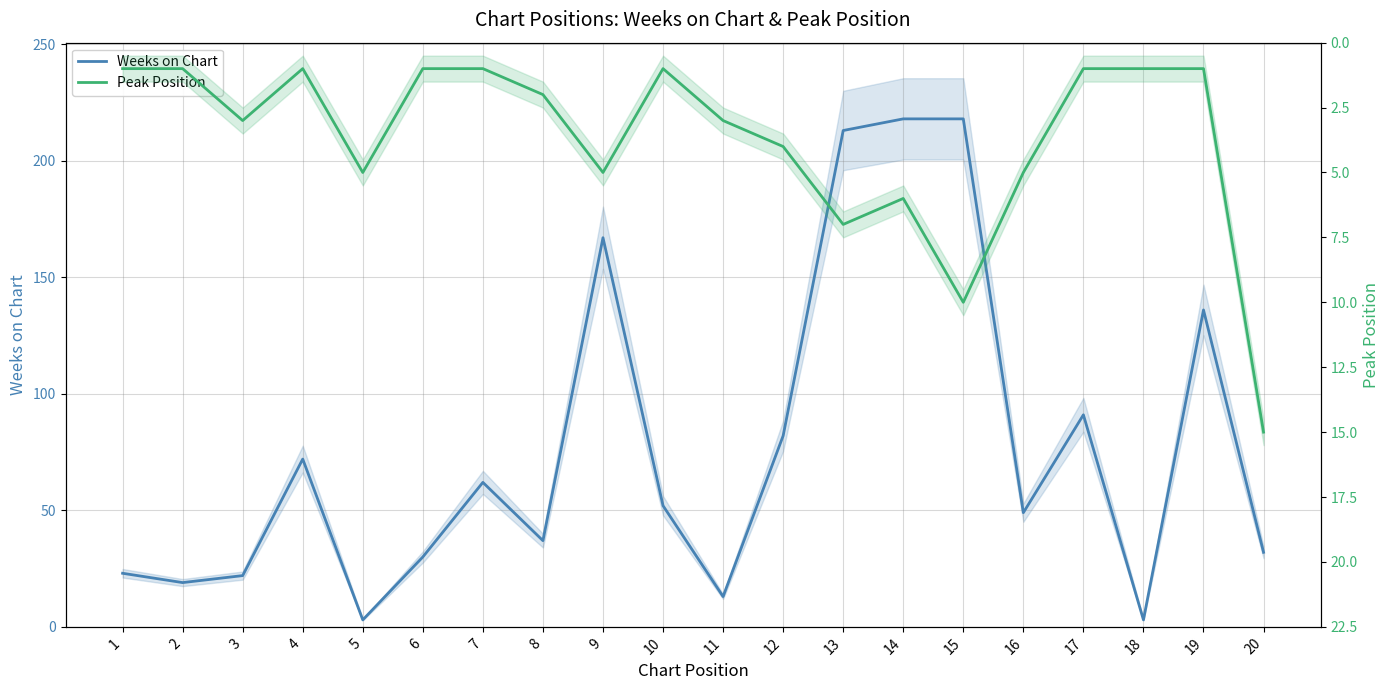

Which has a higher value, 3 or 11?

3